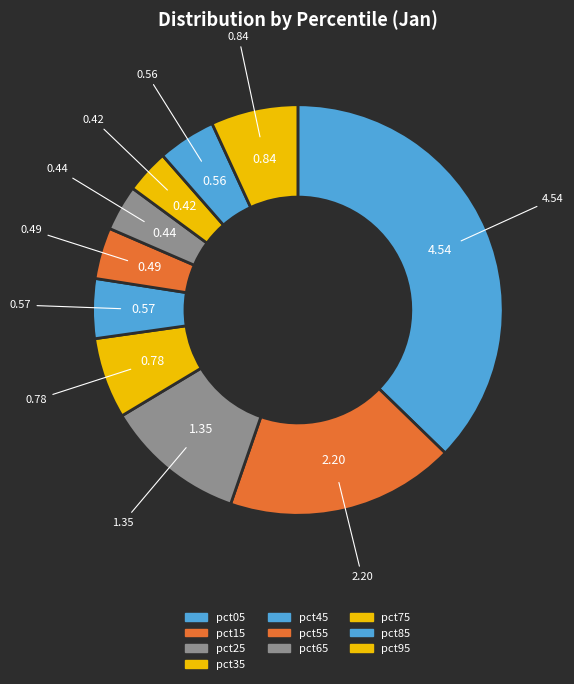

Count the number of slices in the pie.

10